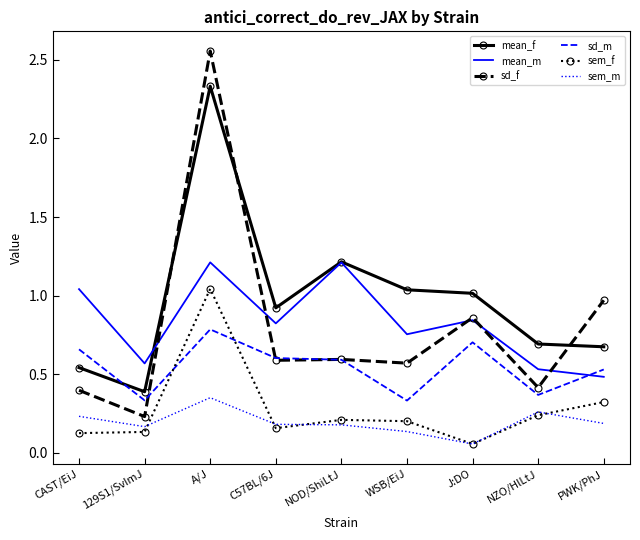

The mean_m series shows 0.2 at NZO/HlLtJ. True or false?

False